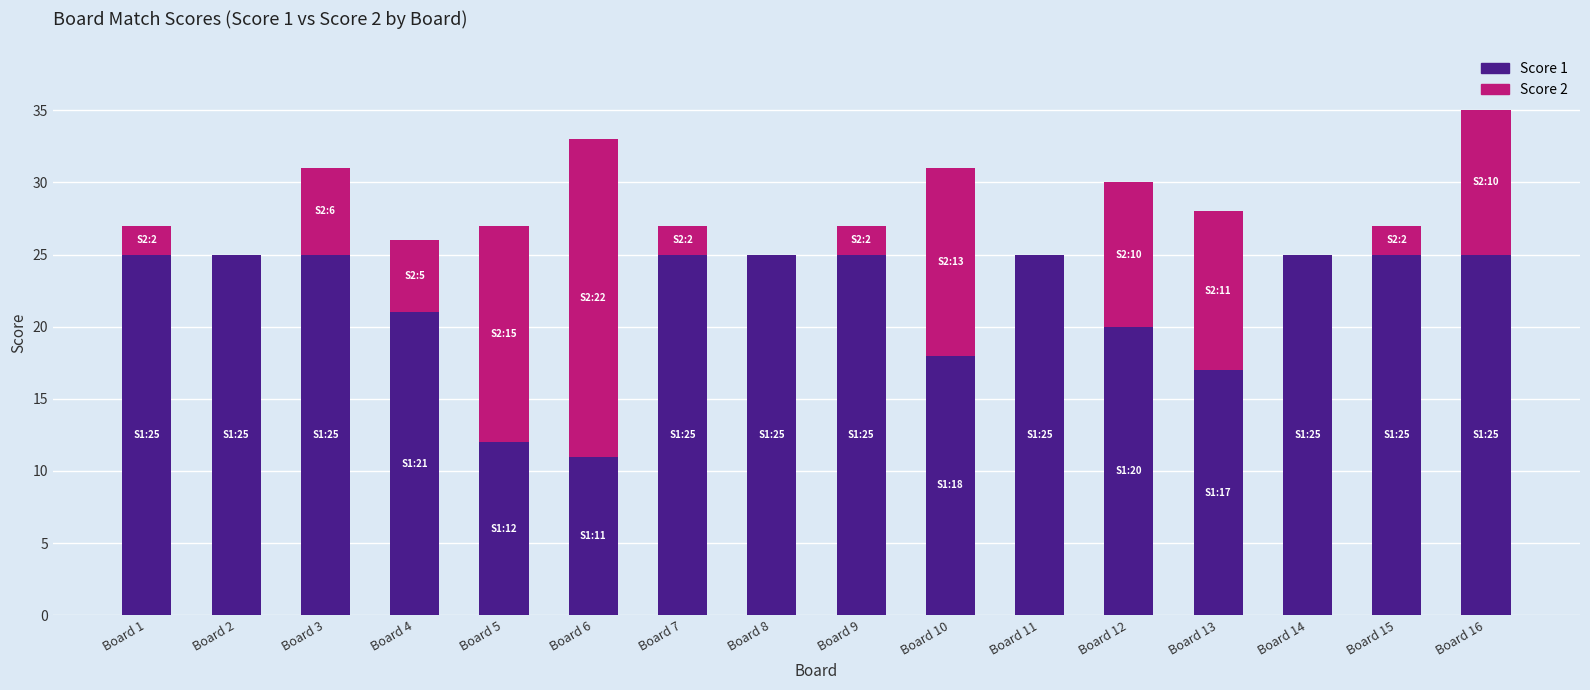

Does the chart contain stacked bars?

Yes